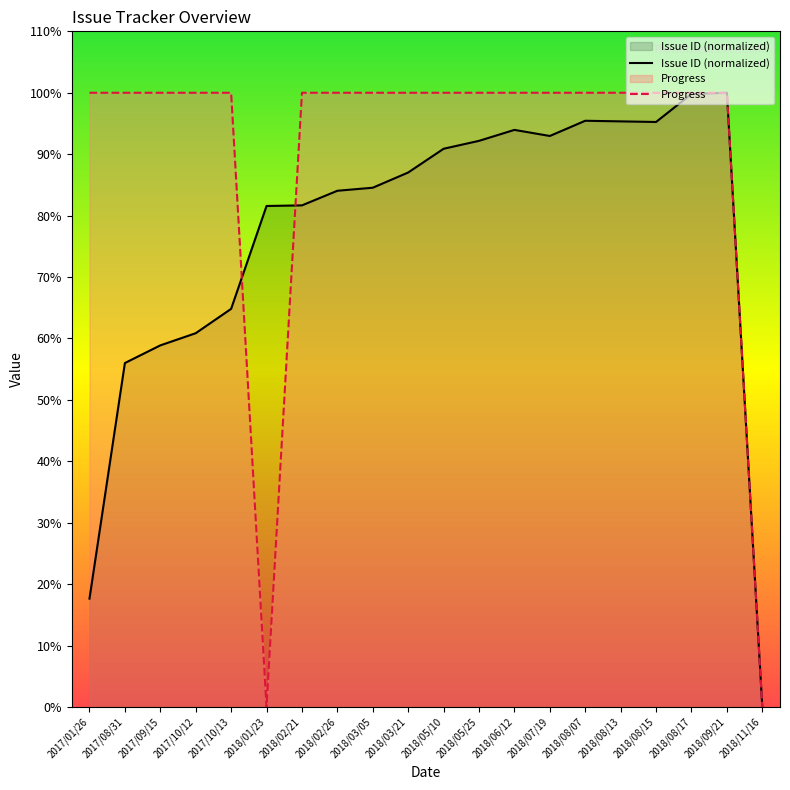

List the series in order of their overall mean, highest first.

Progress, Issue ID (normalized)